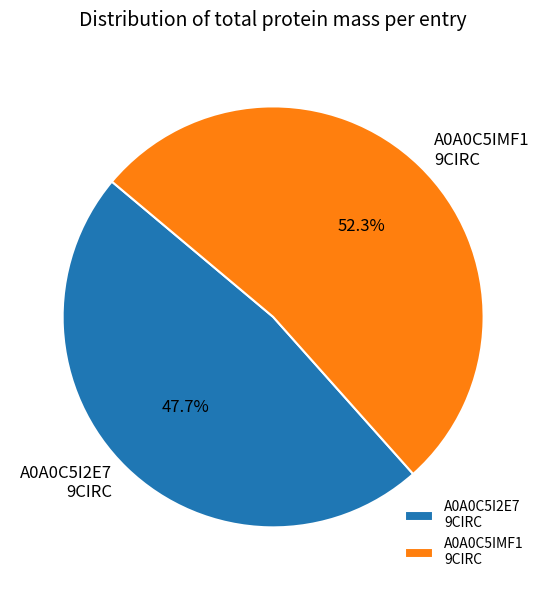

What portion of the pie excludes A0A0C5I2E7 9CIRC?

52.3%